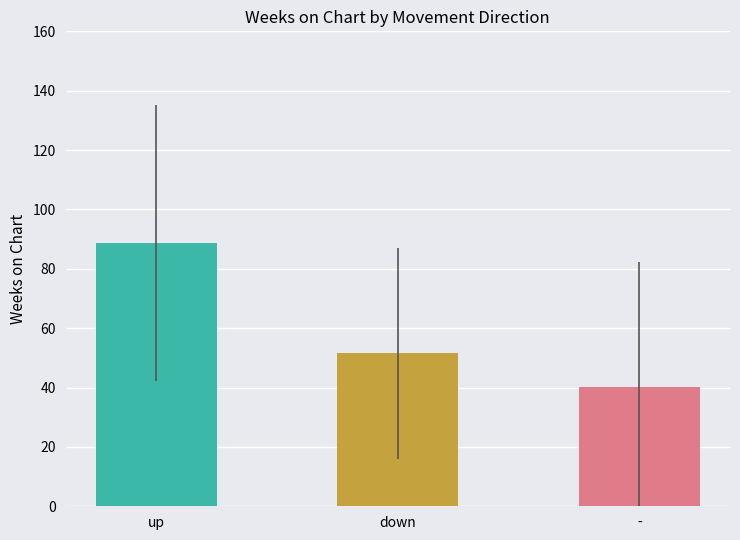

How many data points are above 51?

2